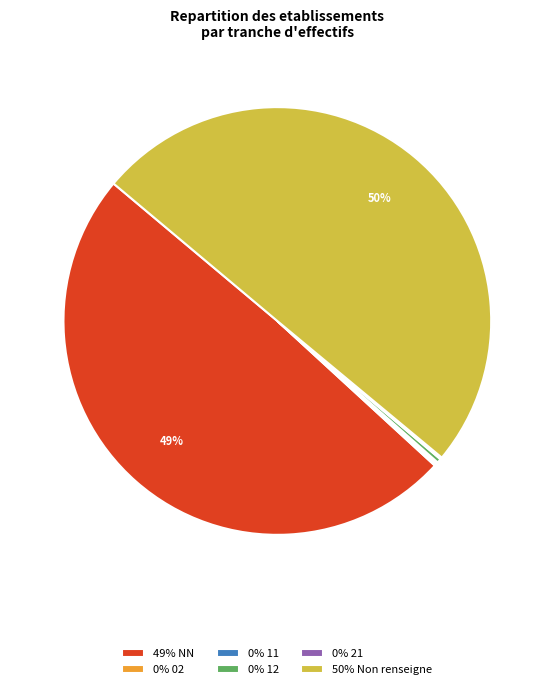

Which category has the biggest portion of the pie?

50% Non renseigne